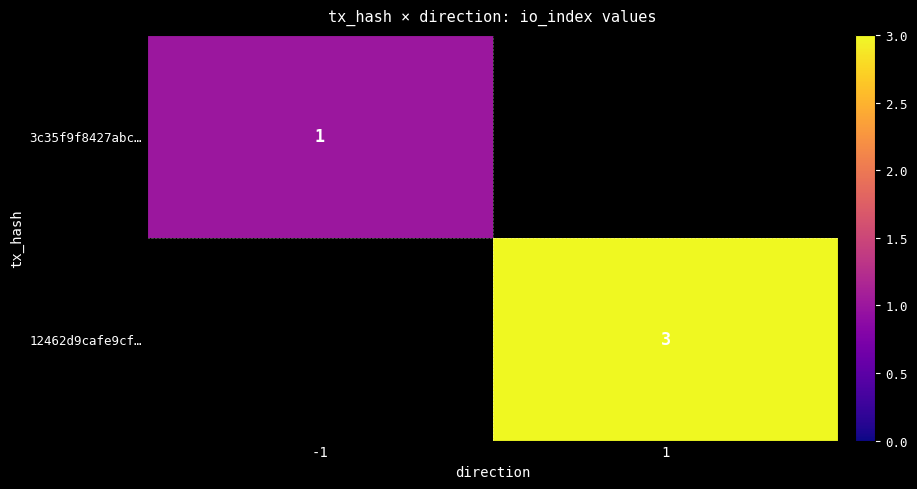

What is the minimum value shown in the chart?

1.0